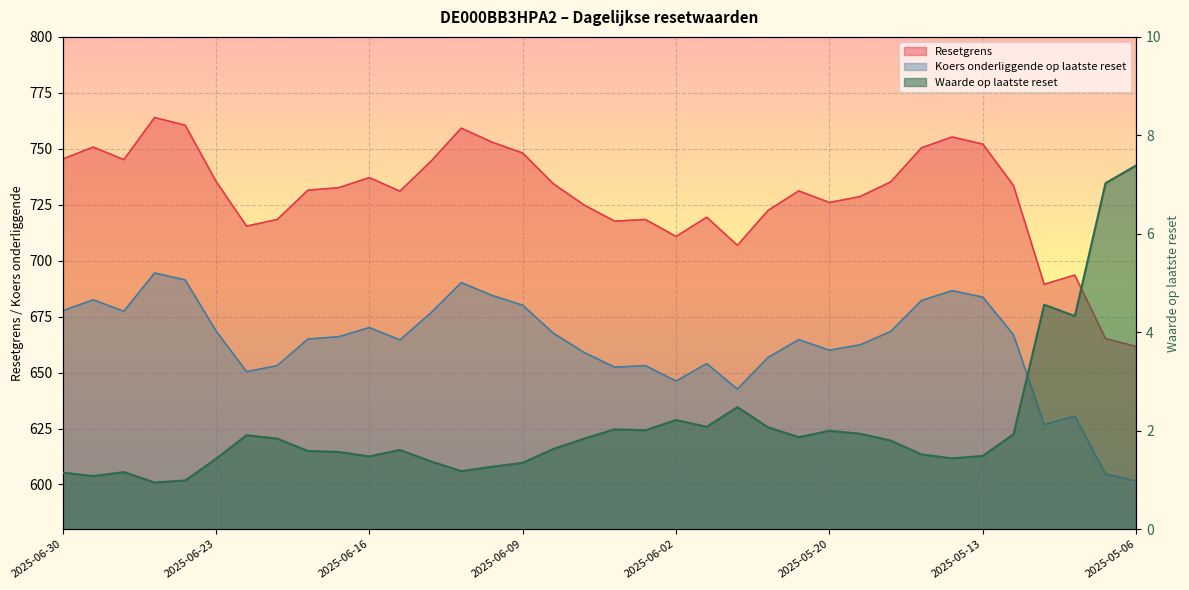

At 2025-06-09, list the series in order from smallest to largest.

Waarde op laatste reset, Koers onderliggende op laatste reset, Resetgrens